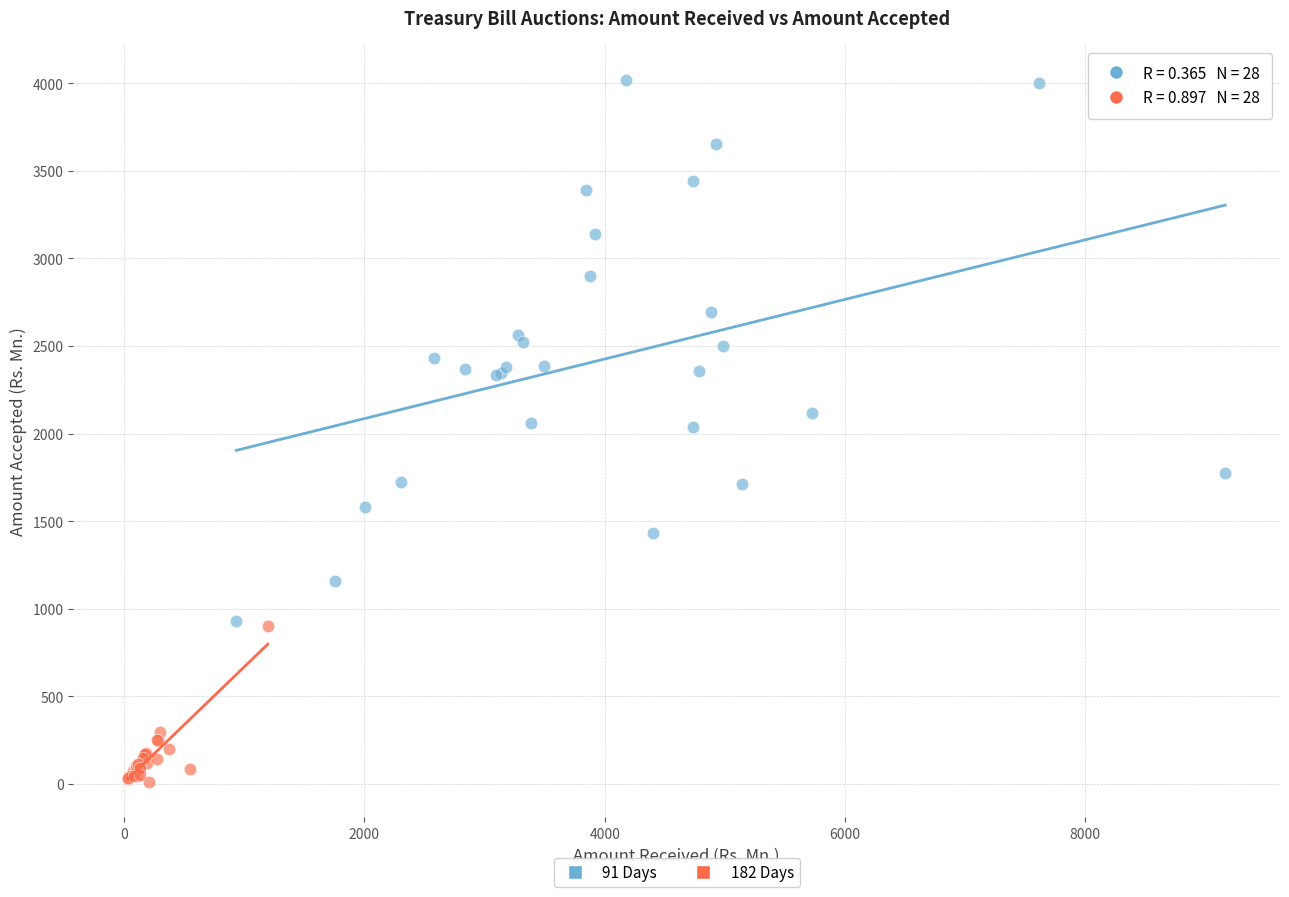

Which series contains the lowest Y value?

182 Days